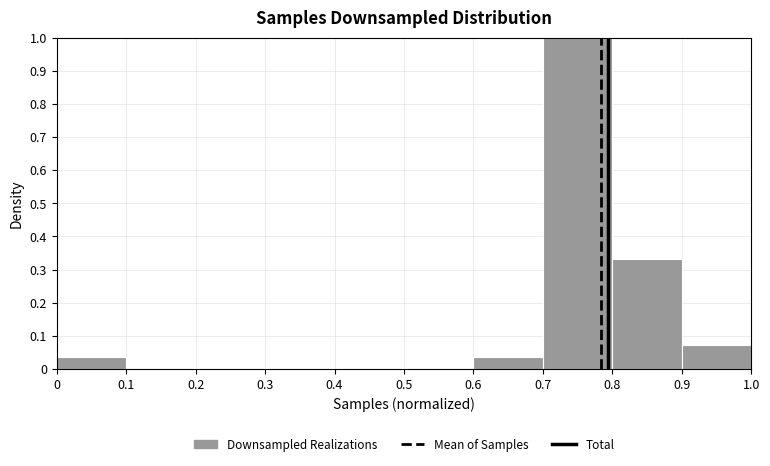

How tall is the bar that spans 0.6 to 0.7 on the x-axis? The values are not printed on the chart, so give them approximately, as read against the axis.

0.04